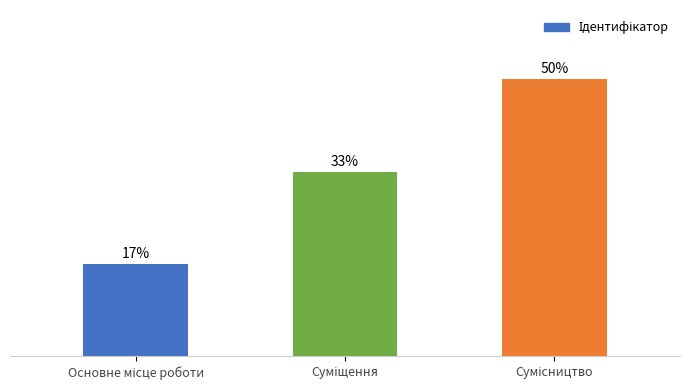

What is the maximum value shown in the chart?

50.0